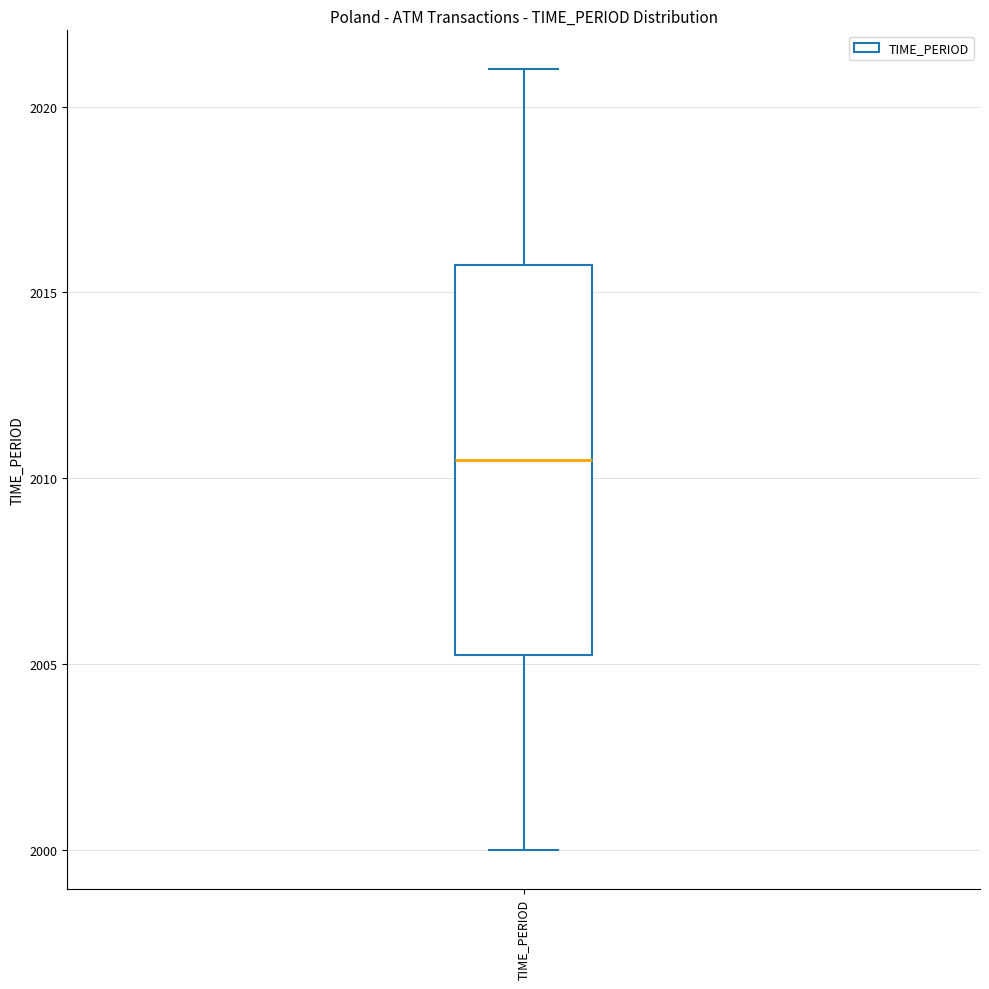

Read this box plot against the y-axis: the position of the median line, the range covered by the box, and the ends of both whiskers. The values are not printed on the chart, so give them approximately, as read against the axis.

median 2010.5, box 2005.5 to 2016.0, whiskers 2000.0 to 2021.0